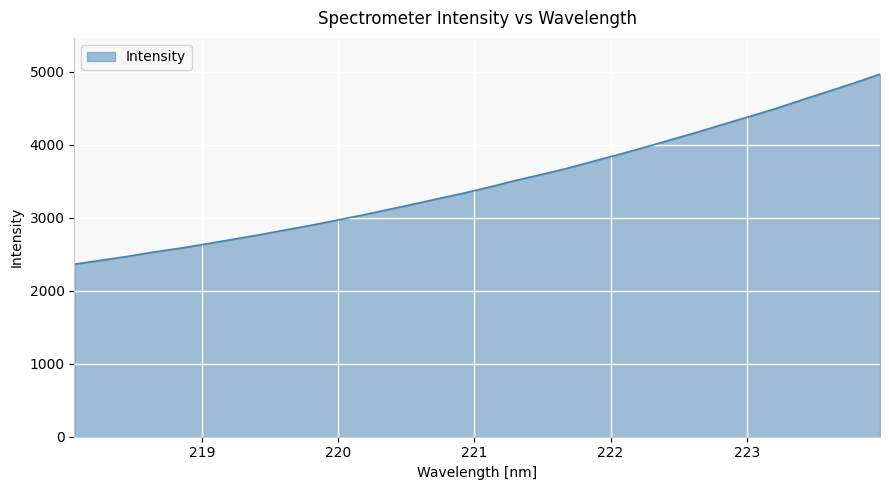

What is the difference between the maximum and minimum values?

2604.2